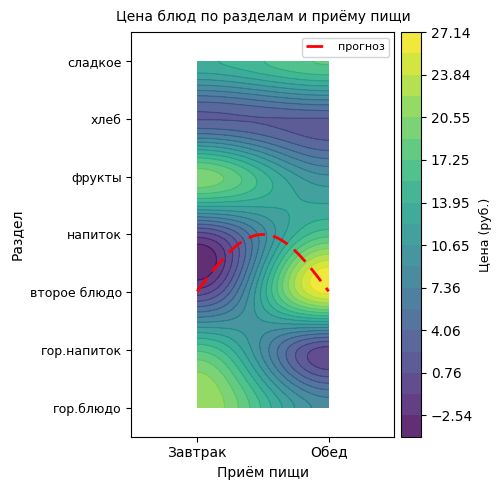

Reading left to right, what are all the values shown in this chart?

гор.блюдо: 0=22.1	1=8.4
гор.напиток: 0=17.0	1=0.0
второе блюдо: 0=0.0	1=26.0
напиток: 0=0.0	1=16.7
фрукты: 0=20.0	1=9.3
хлеб: 0=2.3	1=2.3
сладкое: 0=13.7	1=17.4